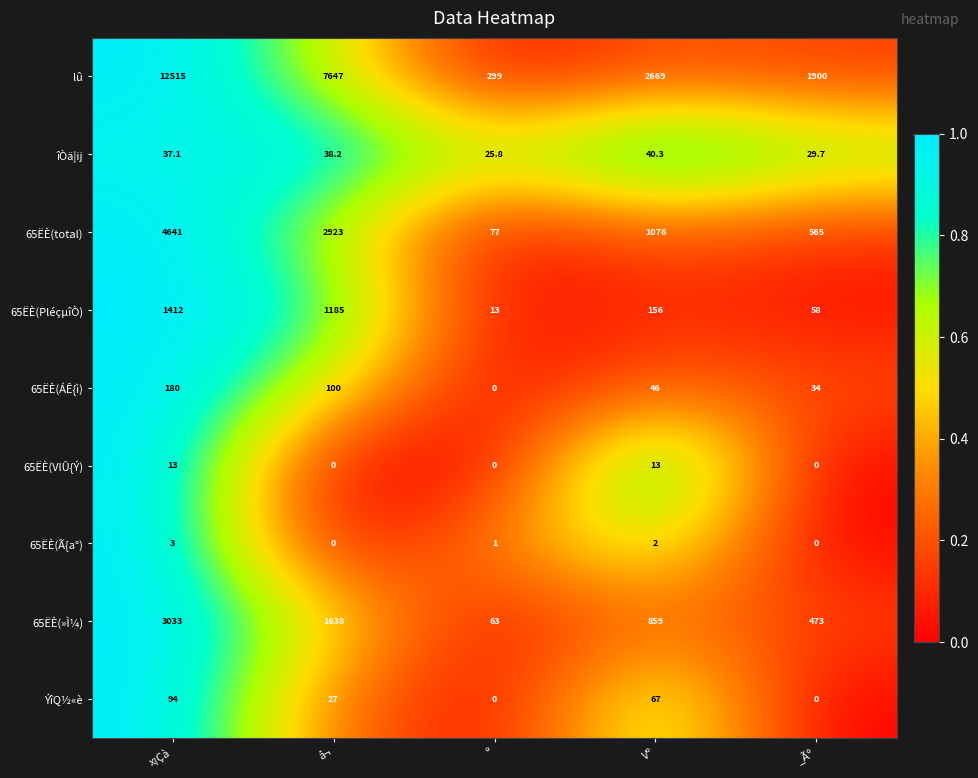

Is it true that lû equals 2669.0 at Vº?

True